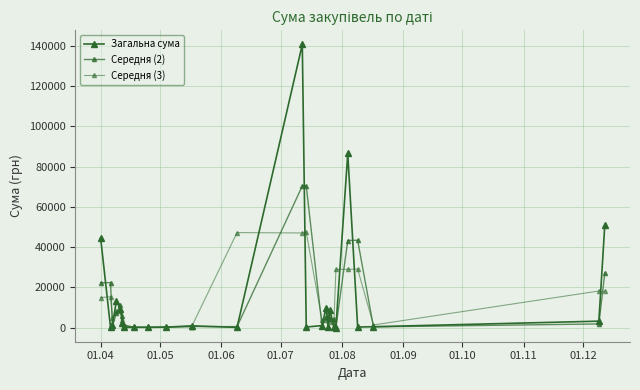

How many interior local peaks does the Середня (3) series have?

8